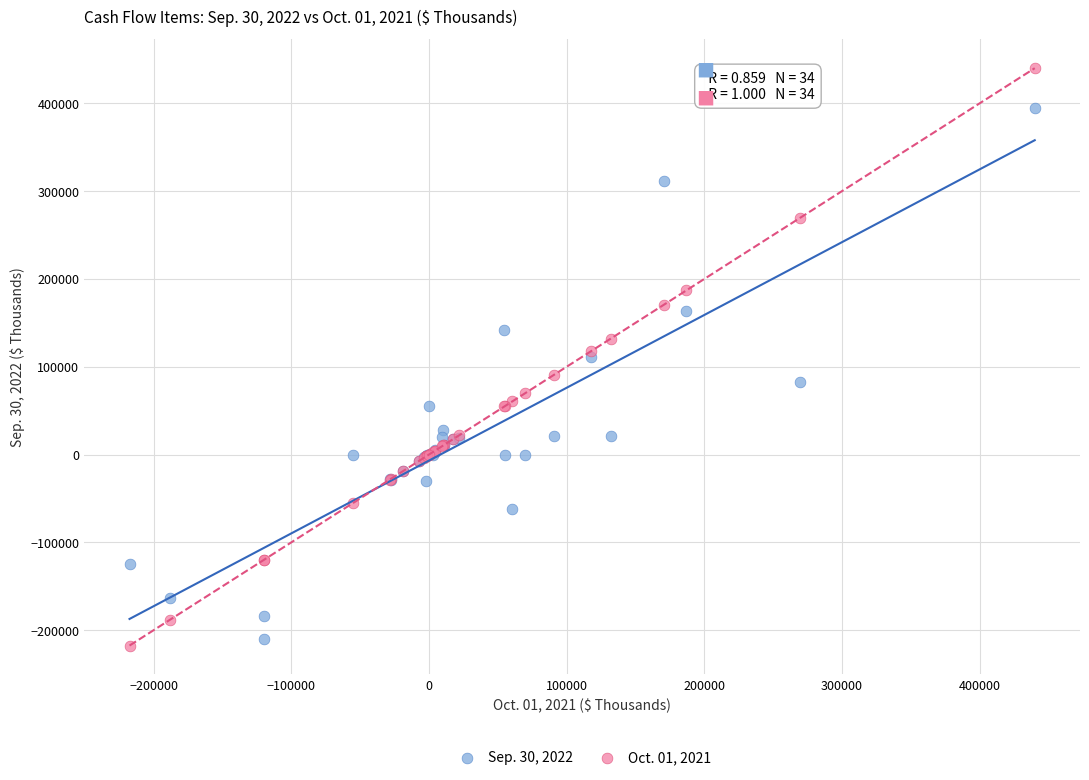

Which series has the largest Y range (max minus min)?

Oct. 01, 2021